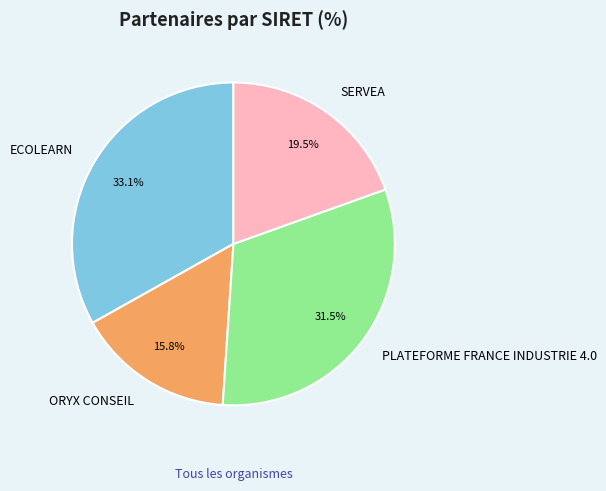

What percentage is NOT represented by ECOLEARN?

66.9%